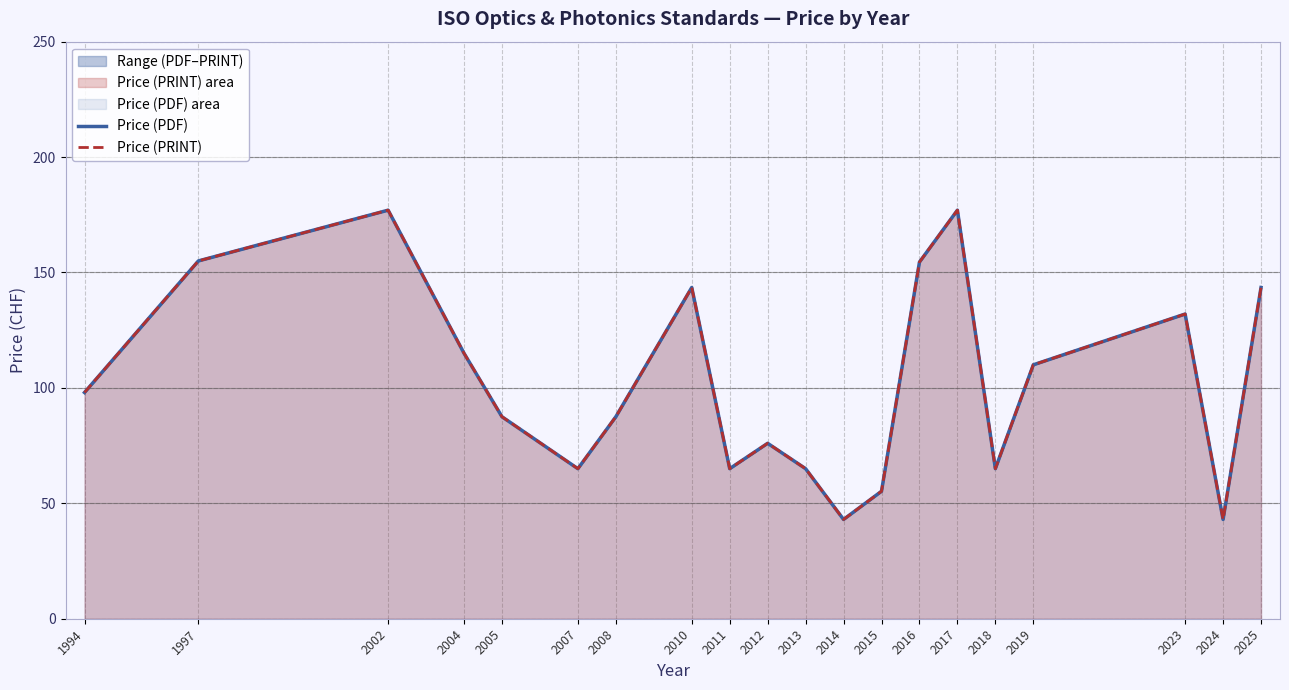

Reading left to right, transcribe all the data shown in this chart.

Price (PDF): 1994=98.0	1997=155.0	2002=177.0	2004=115.0	2005=87.5	2007=65.0	2008=87.5	2010=143.5	2011=65.0	2012=76.0	2013=65.0	2014=43.0	2015=55.2	2016=154.5	2017=177.0	2018=65.0	2019=110.0	2023=132.0	2024=43.0	2025=143.5
Price (PRINT): 1994=98.0	1997=155.0	2002=177.0	2004=115.0	2005=87.5	2007=65.0	2008=87.5	2010=143.5	2011=65.0	2012=76.0	2013=65.0	2014=43.0	2015=55.2	2016=154.5	2017=177.0	2018=65.0	2019=110.0	2023=132.0	2024=43.0	2025=143.5